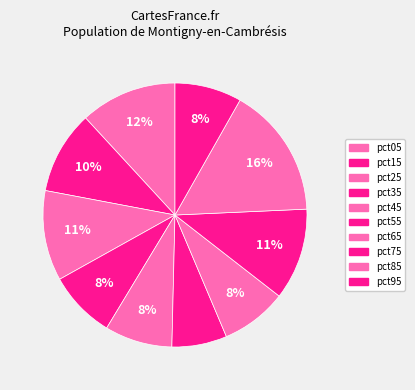

How many segments does this pie chart have?

10